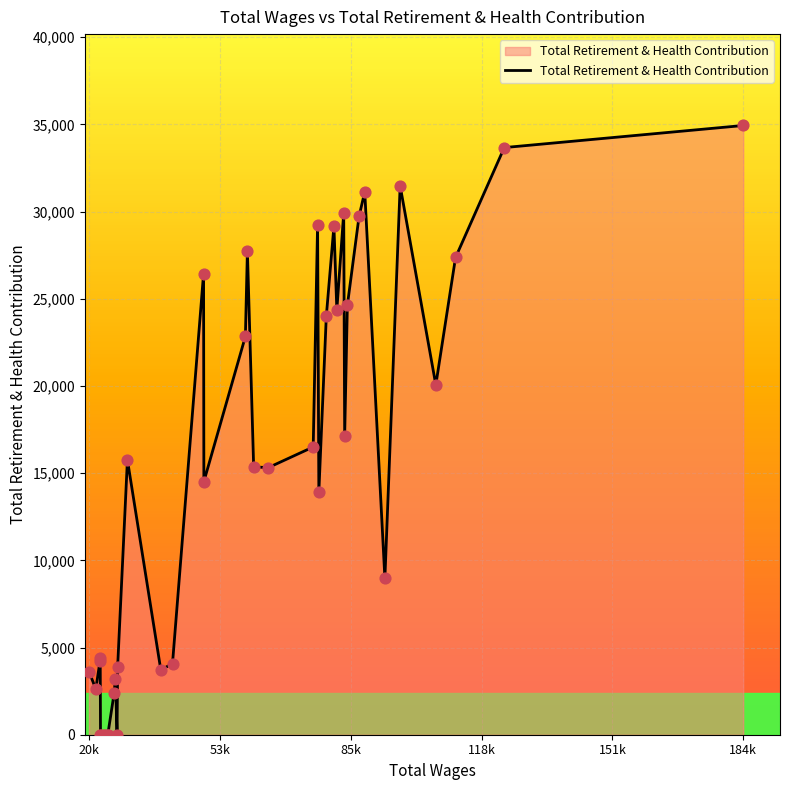

What is the difference between the maximum and minimum values?

34936